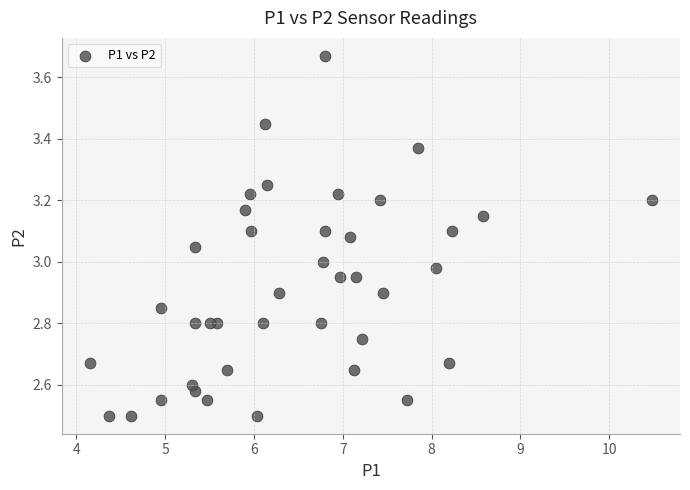

What is the range of Y values (max minus min)?

1.2